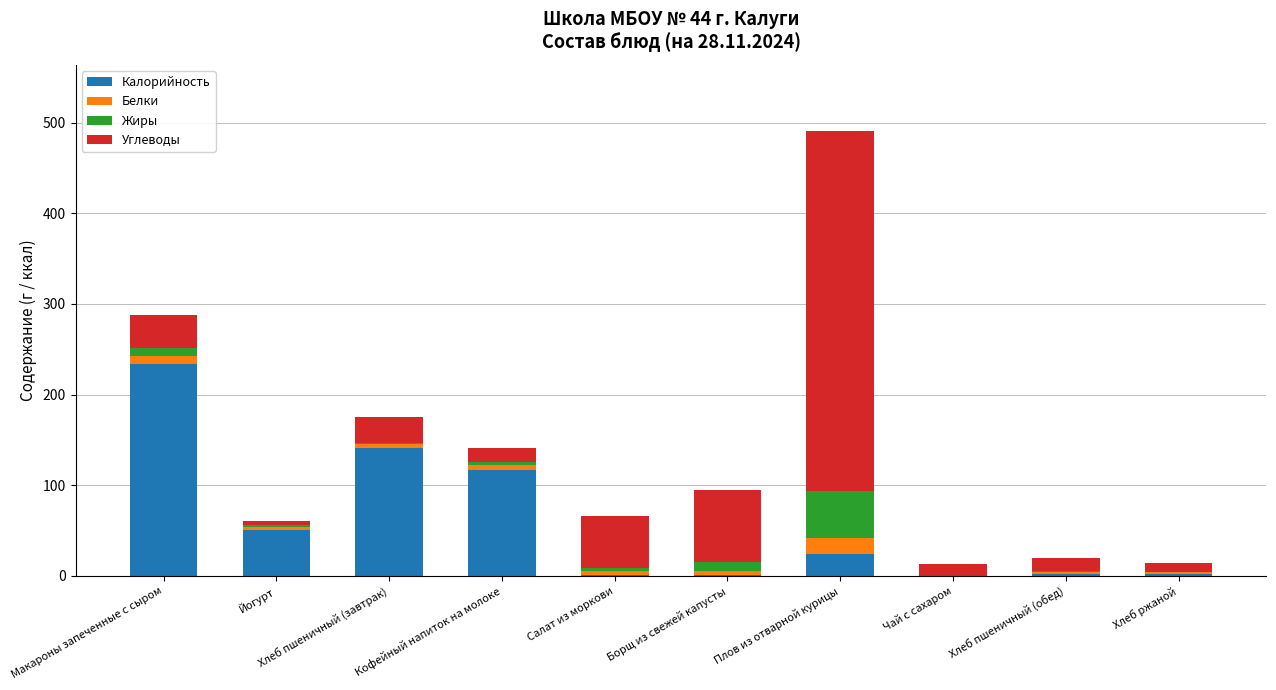

At which label does Калорийность reach its peak?

Макароны запеченные с сыром